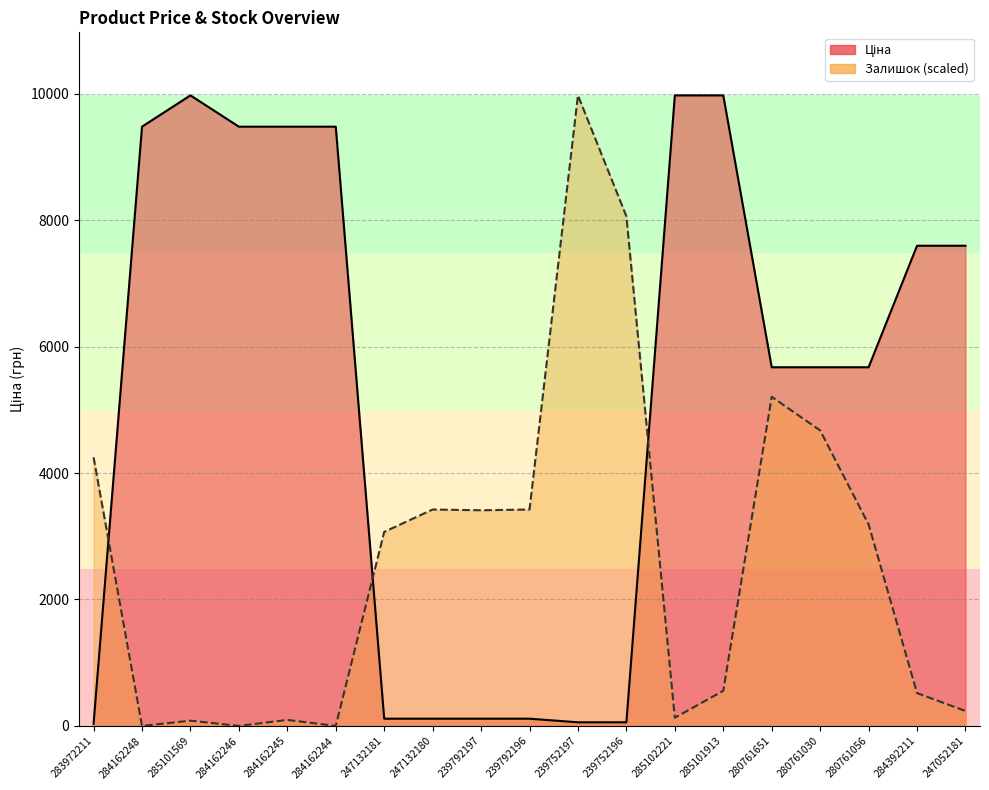

Is it true that Залишок equals 136.6 at 285101569?

False